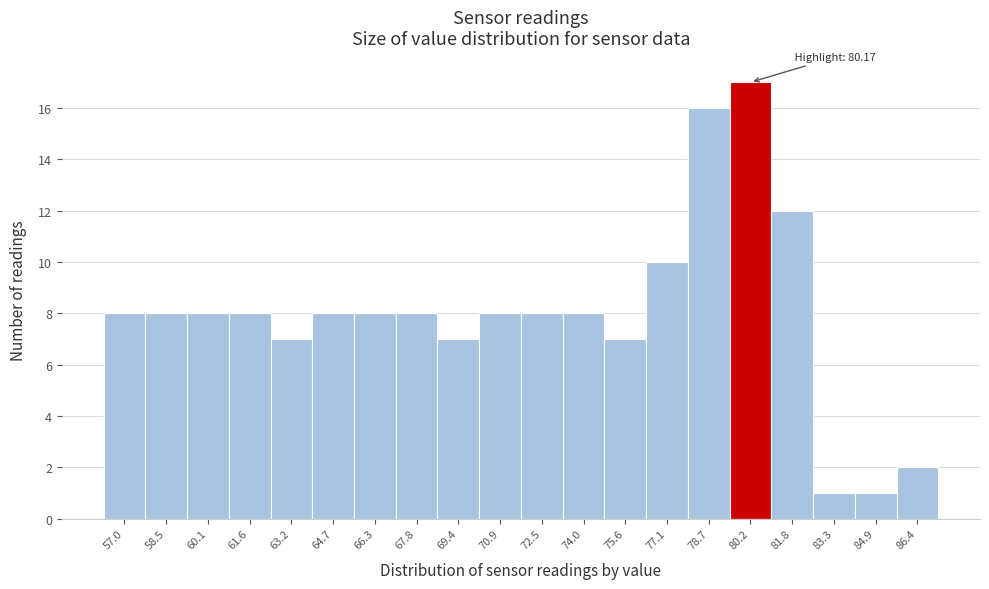

Over which range of the x-axis is the bar tallest?

79.4 to 81.0